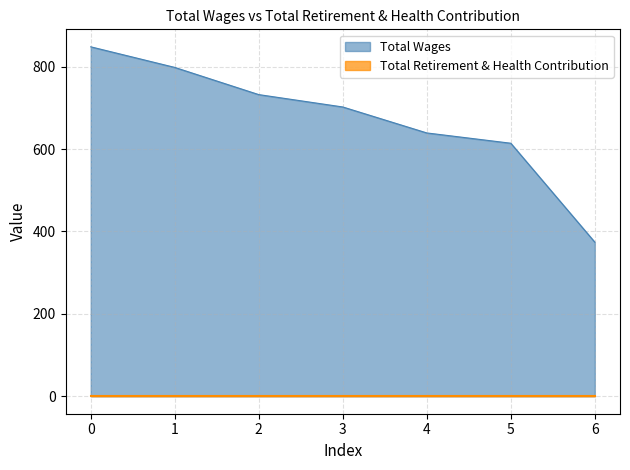

Is it true that Total Wages equals 848 at 0?

True